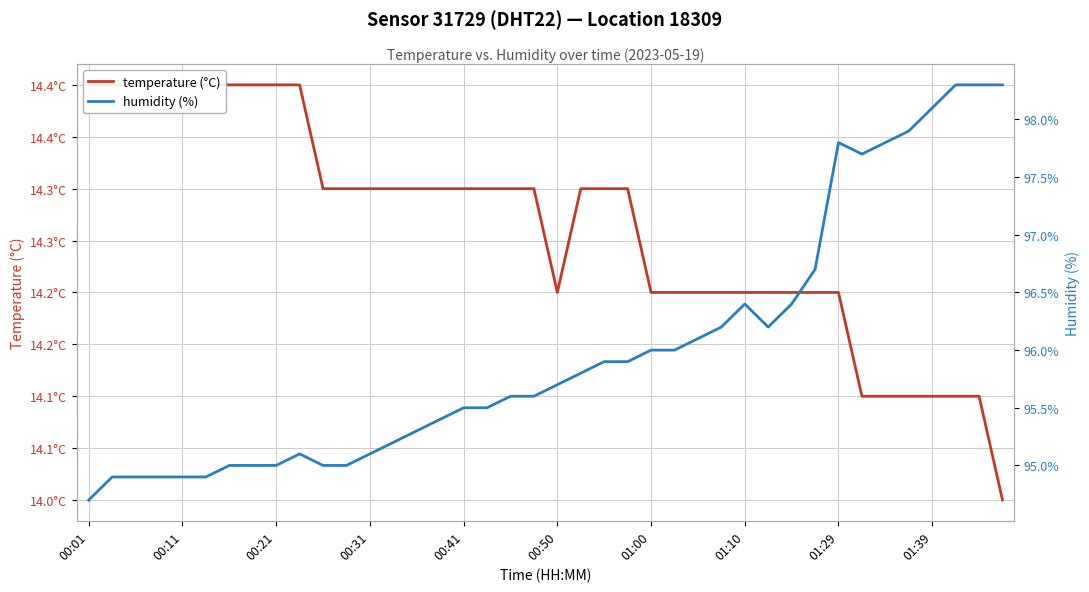

What is the greatest value displayed?

98.3